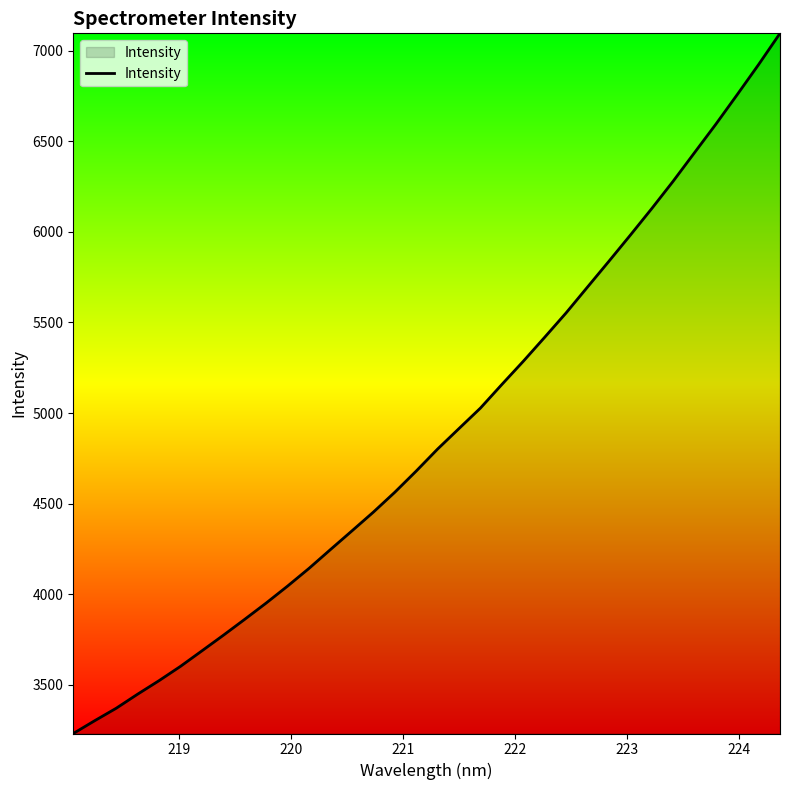

What is the minimum value shown in the chart?

3230.0